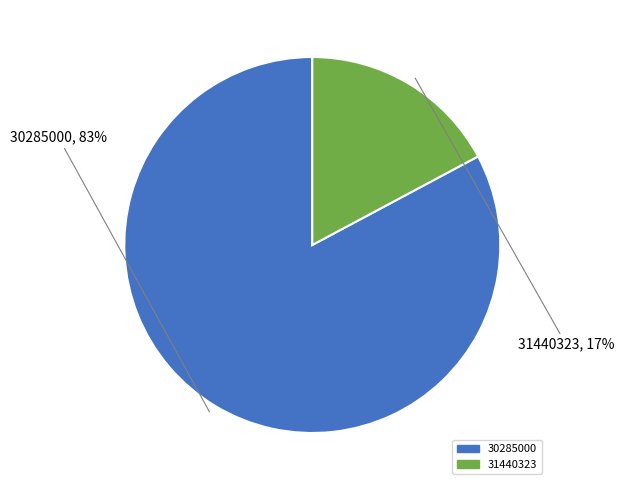

Count the number of slices in the pie.

2